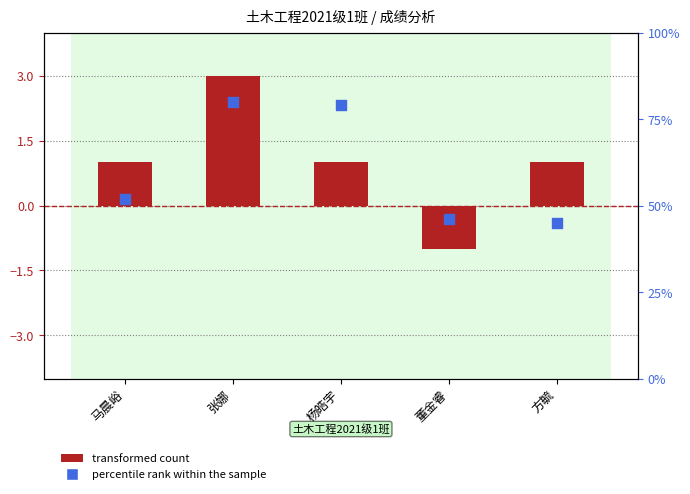

What are all the series names shown in the legend?

transformed count, percentile rank within the sample